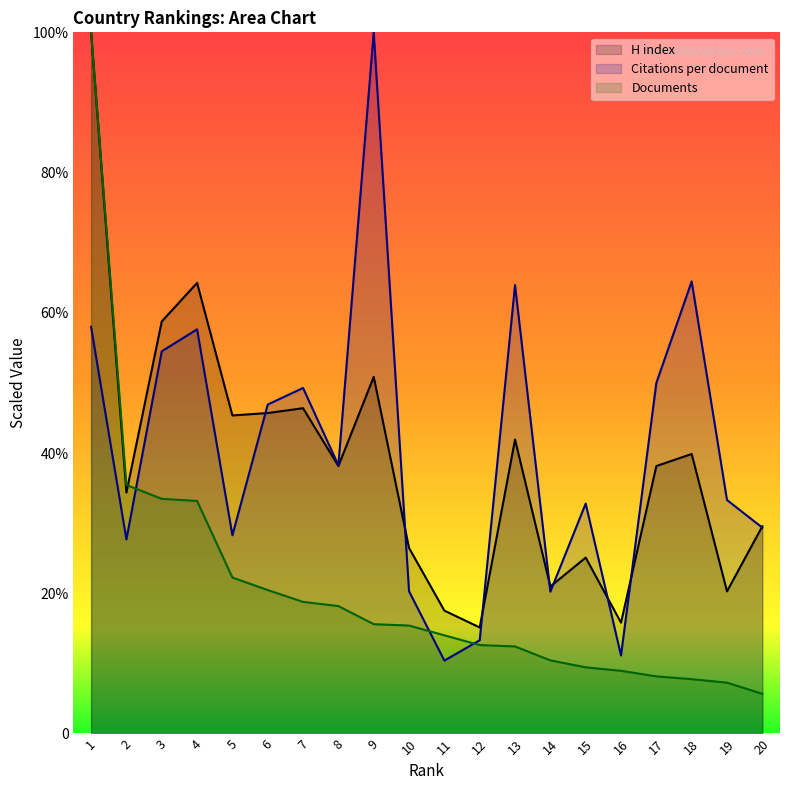

Rank the categories by Citations per document value from highest to lowest.

9, 18, 13, 1, 4, 3, 17, 7, 6, 8, 19, 15, 20, 5, 2, 10, 14, 12, 16, 11